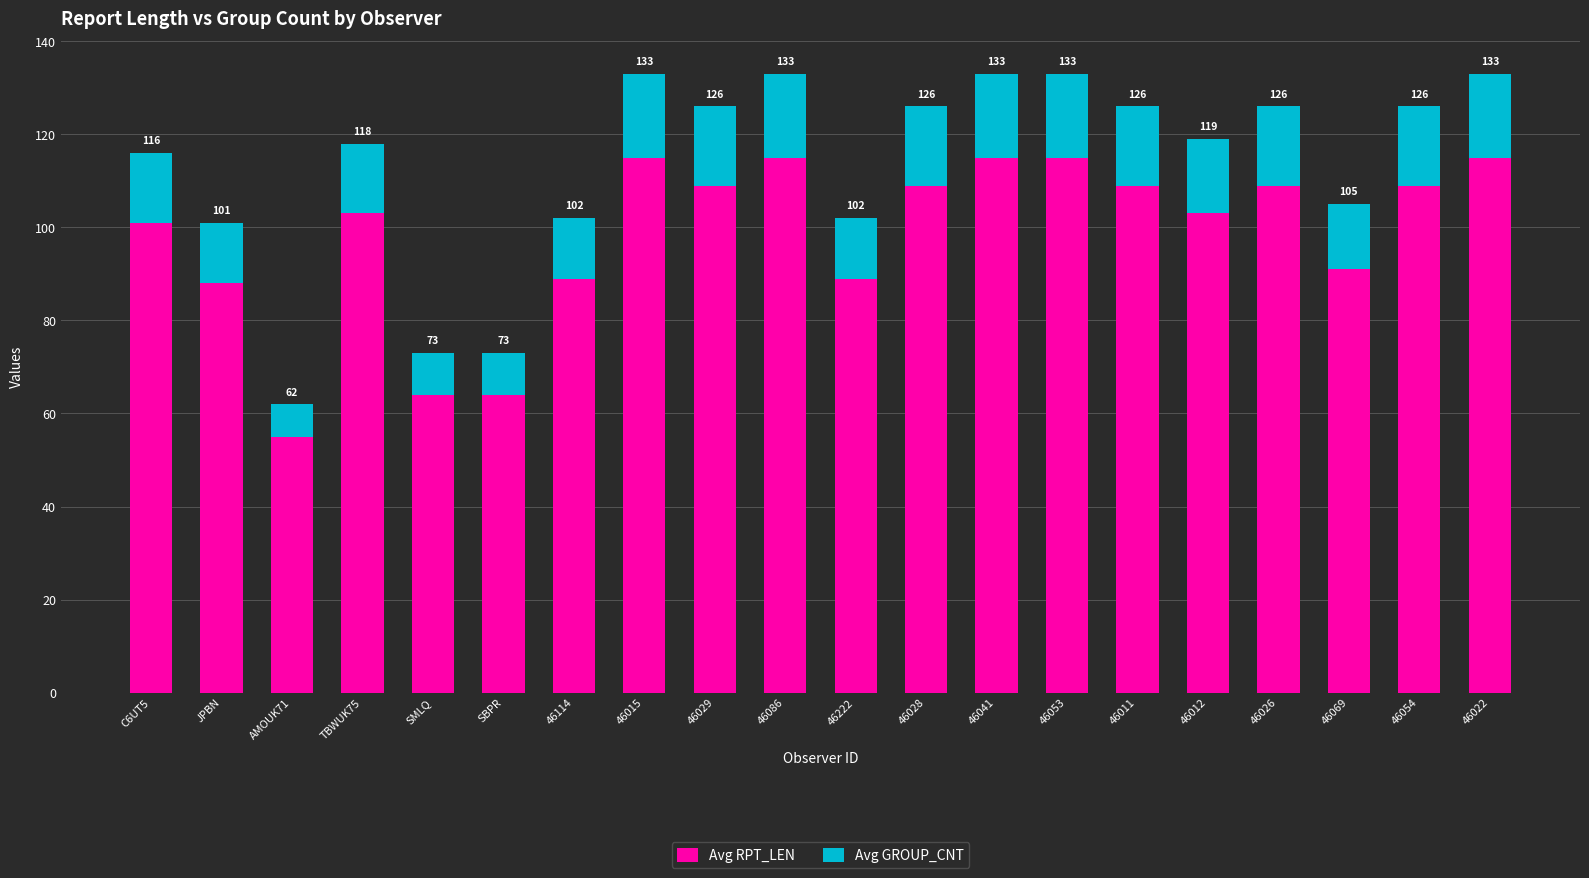

How many bars are there in total?

20